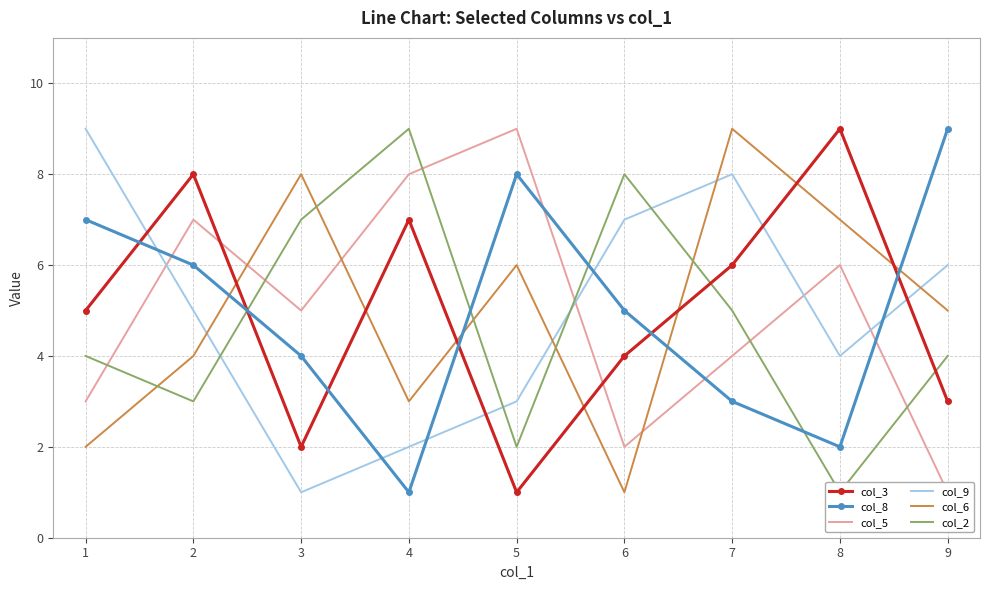

Rank the series at 1 from lowest to highest value.

col_6, col_5, col_2, col_3, col_8, col_9